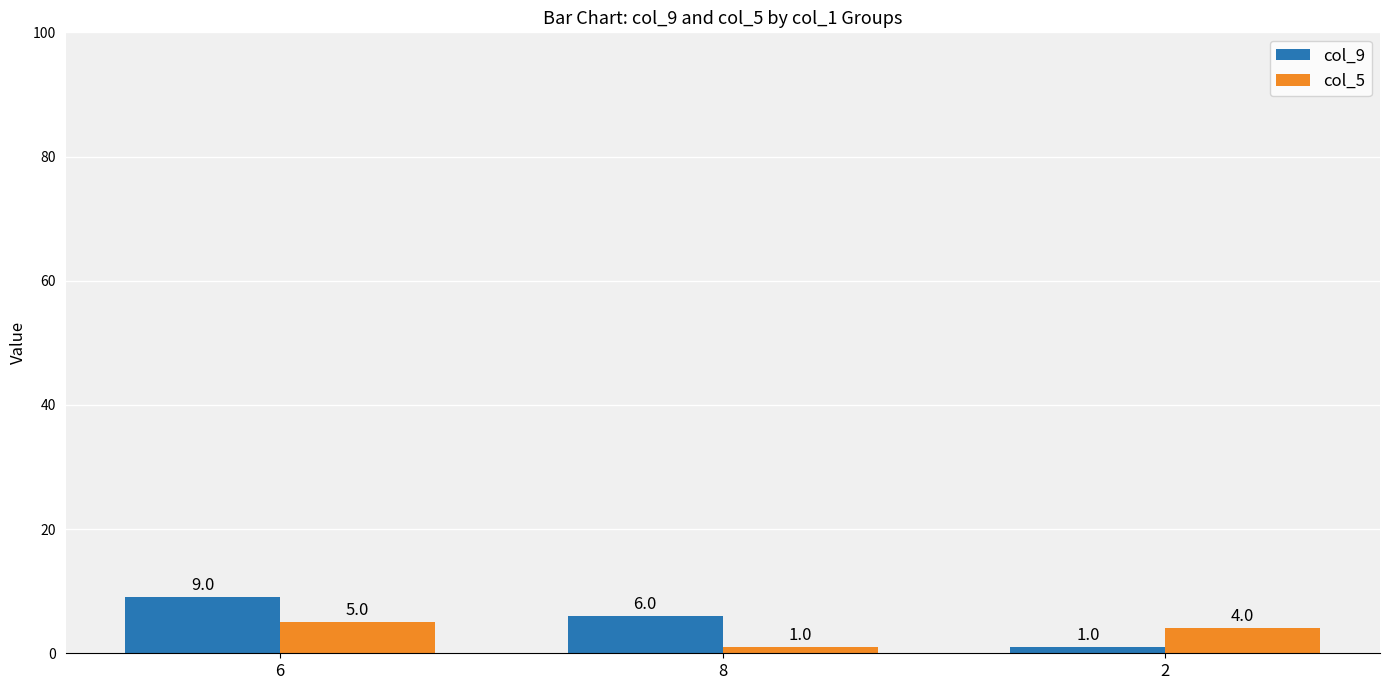

What is the difference between the maximum and second lowest values in the col_9 series?

3